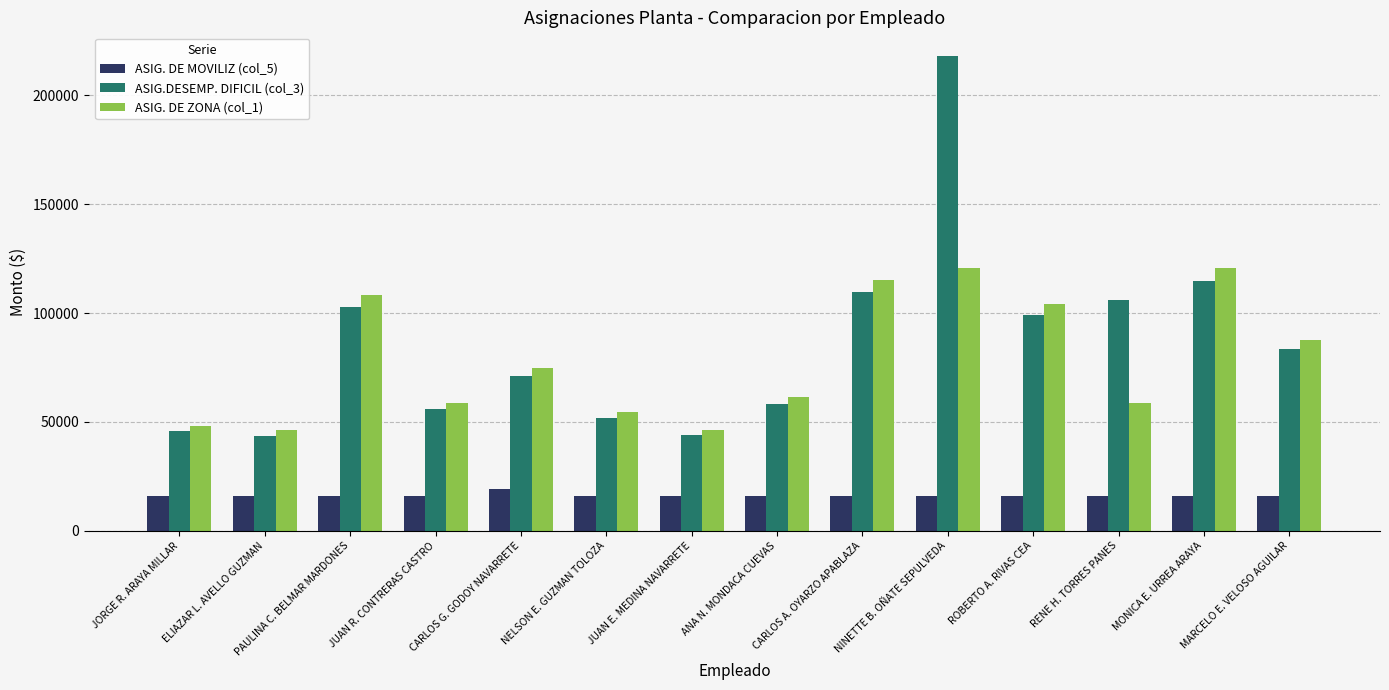

What is the minimum value for ASIG. DE ZONA (col_1)?

46165